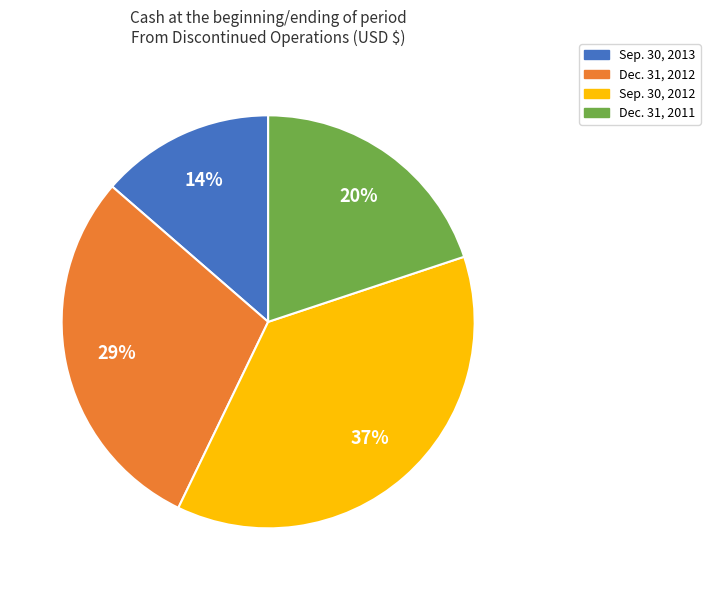

How many segments does this pie chart have?

4